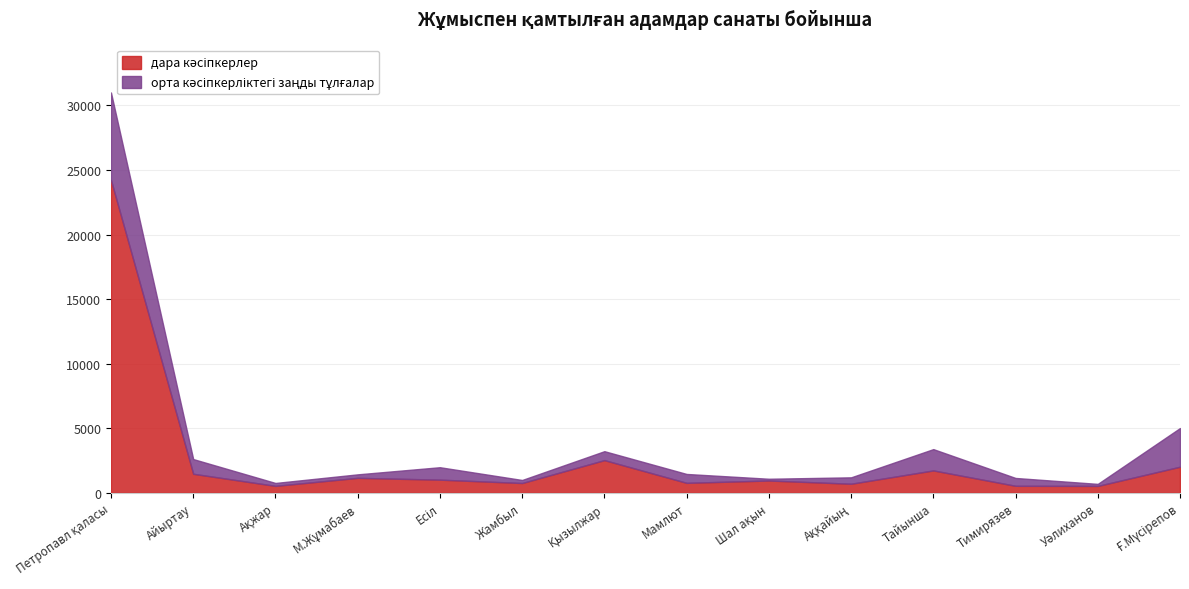

What is the label of the 1st point from the left?

Петропавл қаласы